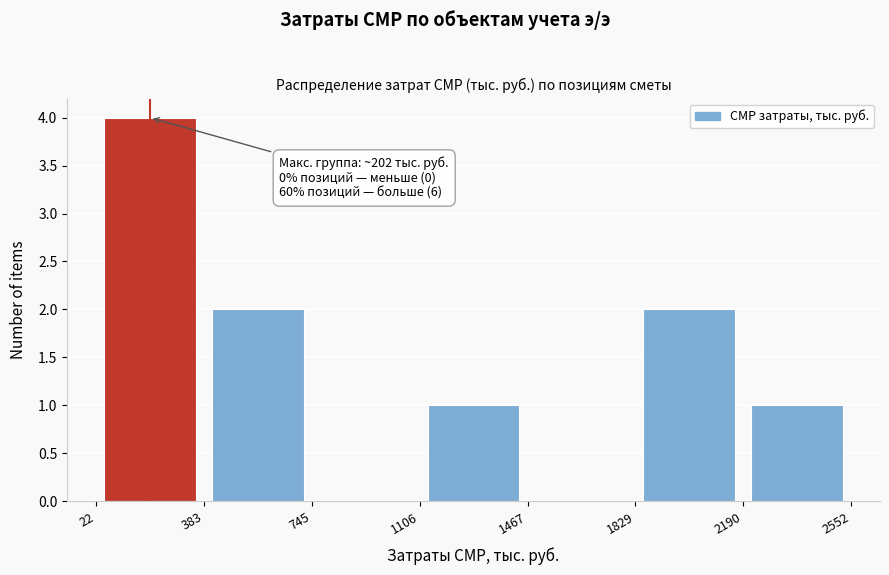

Over which range of the x-axis is the bar tallest?

22 to 383